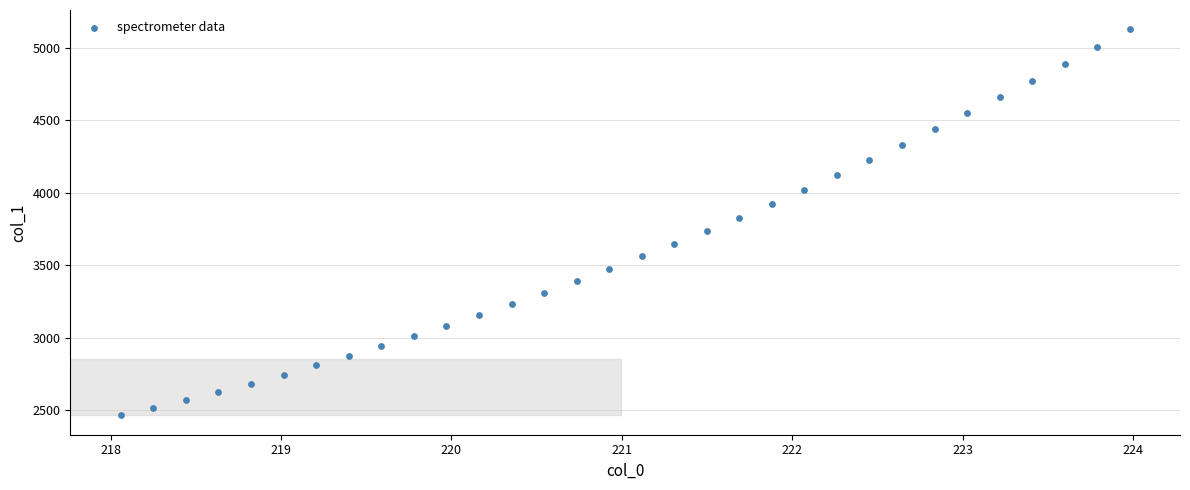

What is the range of Y values (max minus min)?

2663.7